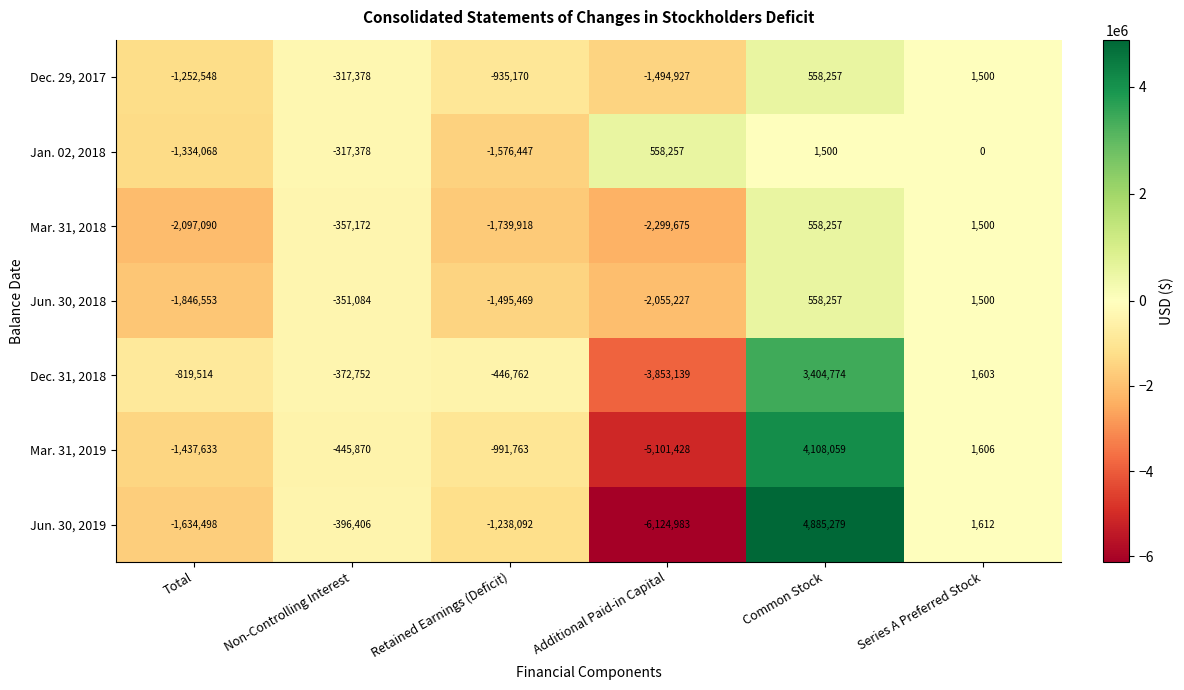

Which label corresponds to the smallest value in the chart?

Additional Paid-in Capital